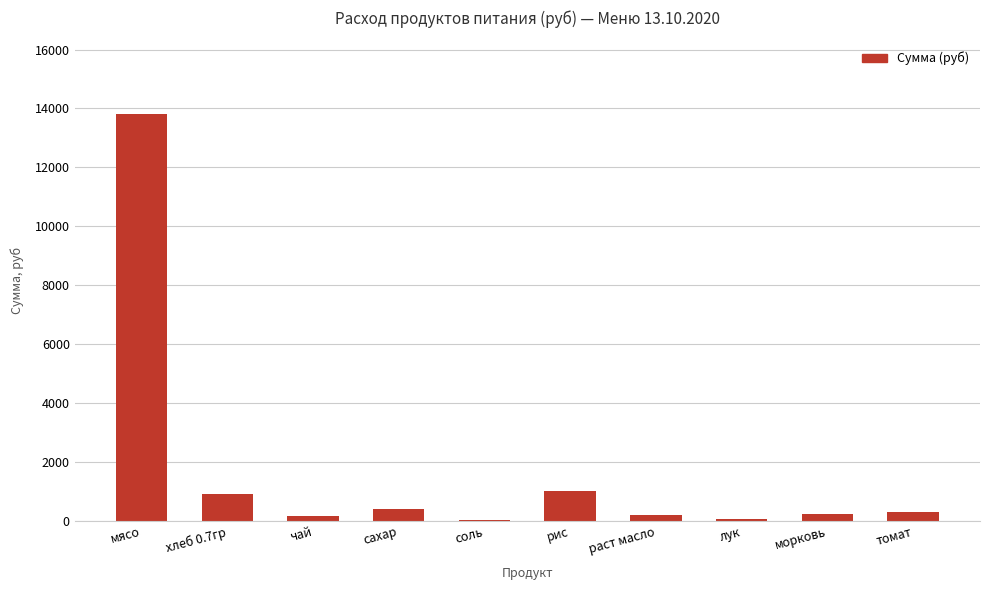

How many categories are shown in the chart?

10